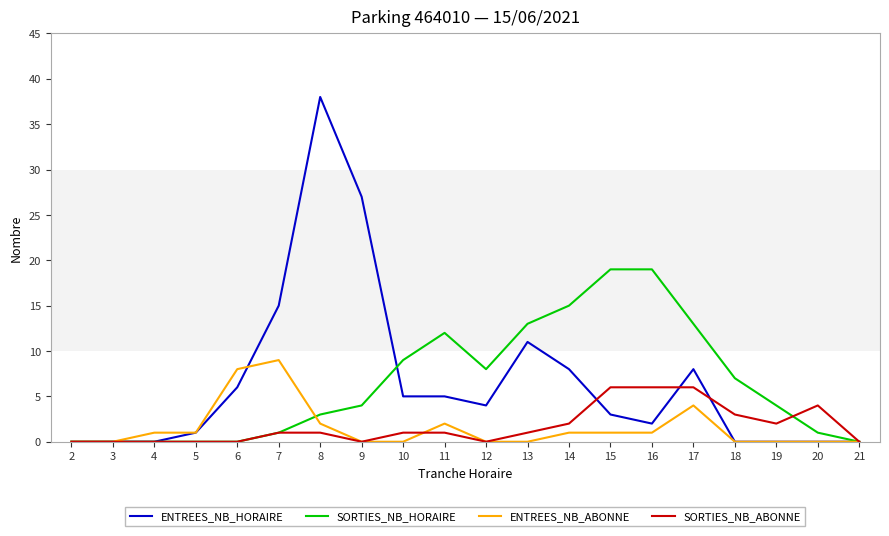

Is it true that SORTIES_NB_ABONNE equals 1 at 17?

False